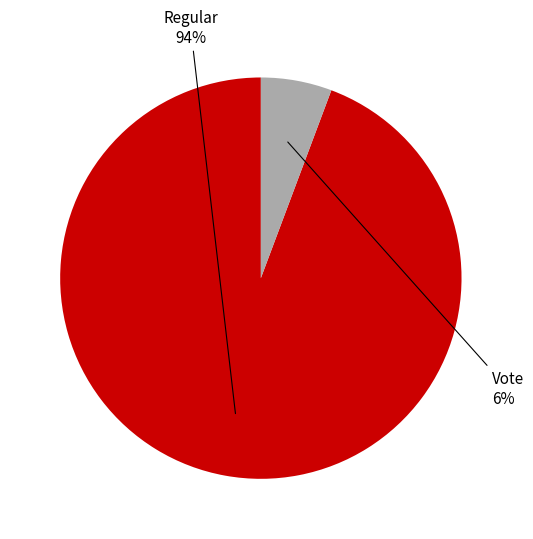

True or false: Regular accounts for 99% of the total.

False